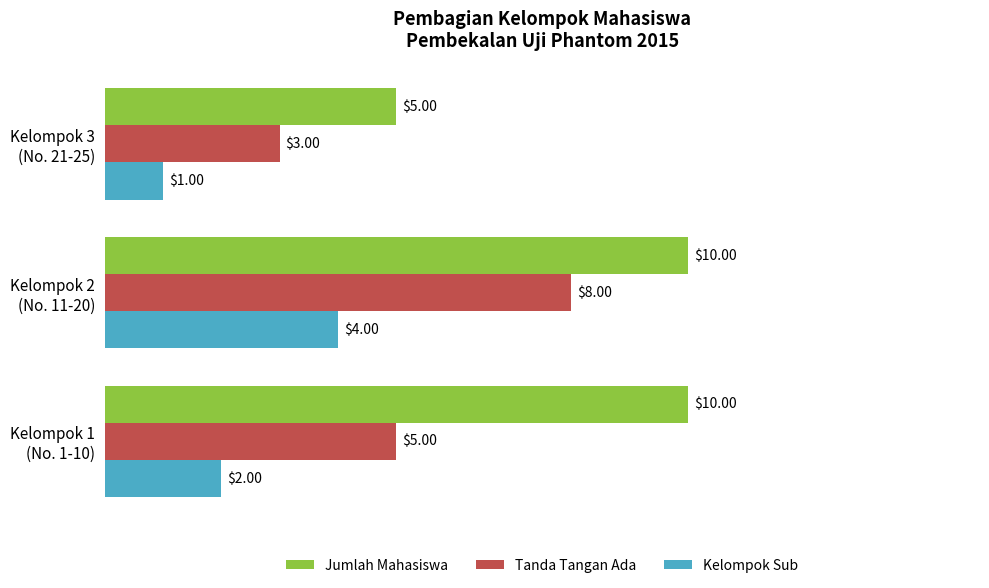

Which series has the largest total across all categories?

Jumlah Mahasiswa